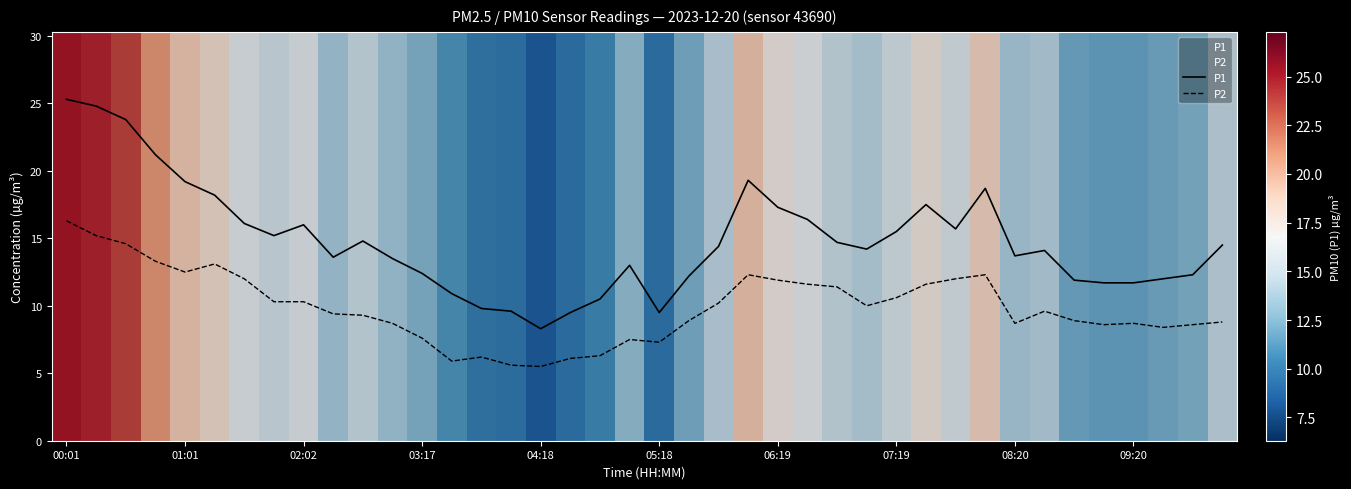

Which series has the largest total across all categories?

P1